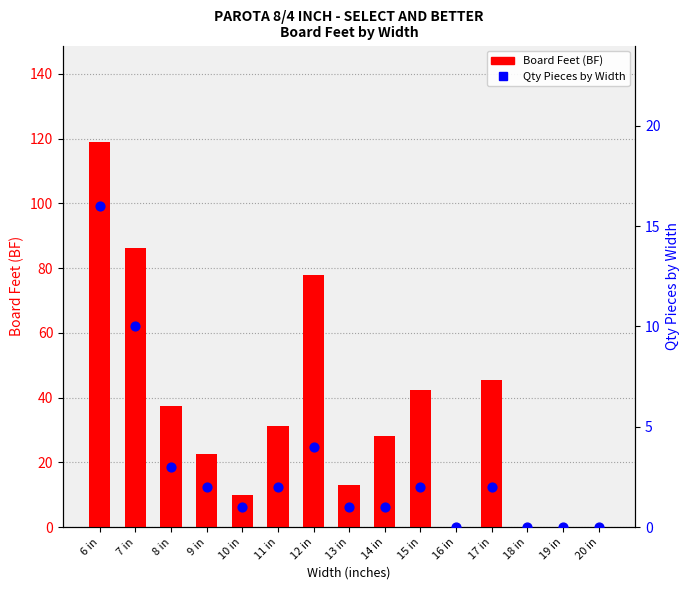

What is the total value across all series at 10 in?

11.0